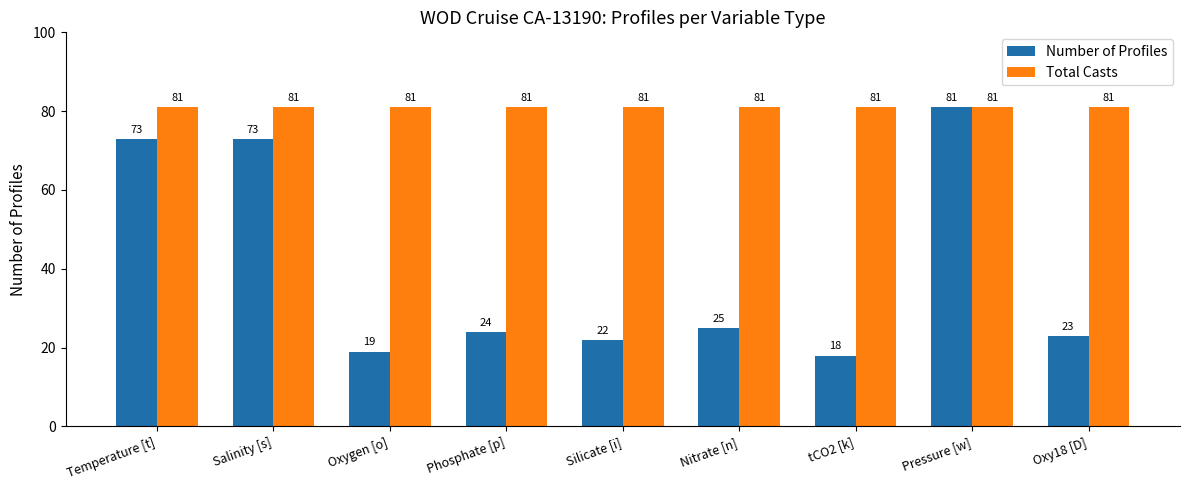

Read the Total Casts value at Silicate [i].

81